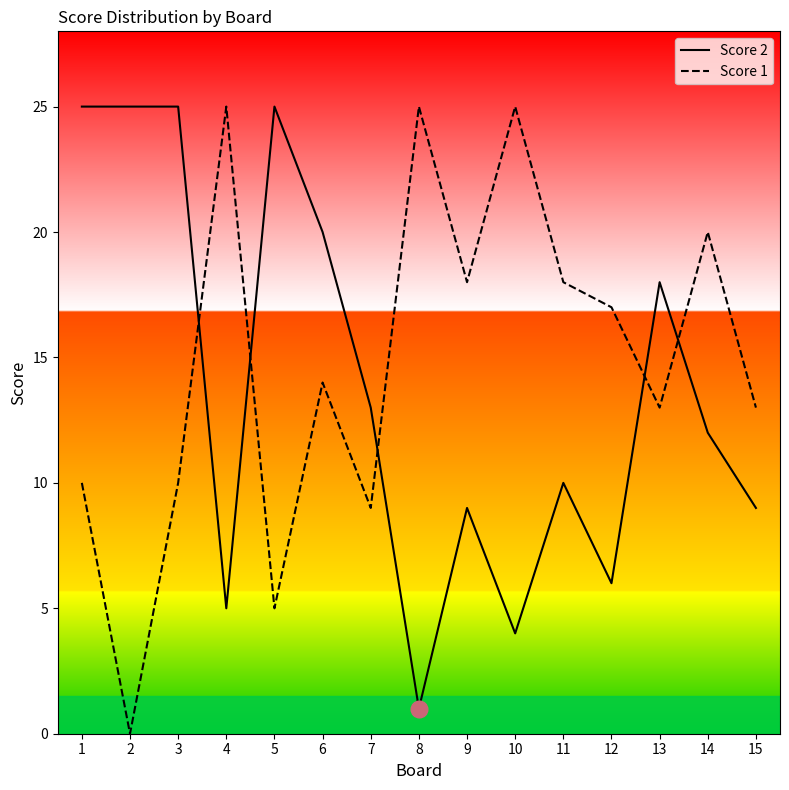

How many intersections are there between Score 1 and Score 2?

5